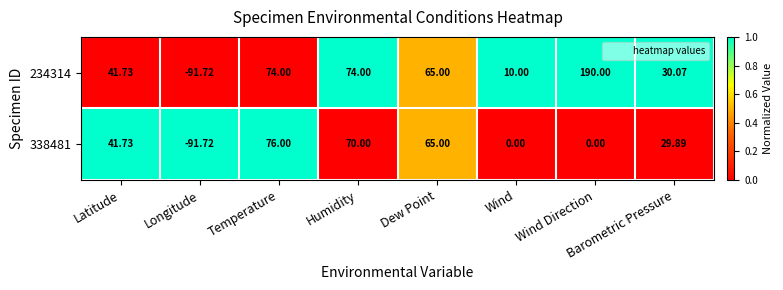

Rank the series by their average value, from lowest to highest.

338481, 234314